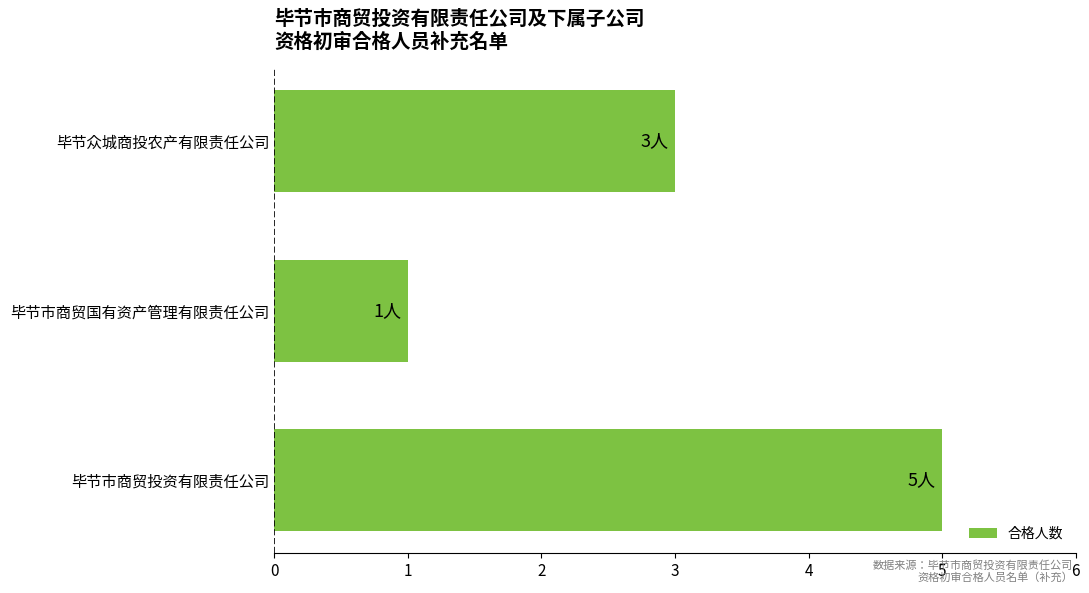

Reading top to bottom, what are all the values shown in this chart?

毕节众城商投农产有限责任公司=3	毕节市商贸国有资产管理有限责任公司=1	毕节市商贸投资有限责任公司=5